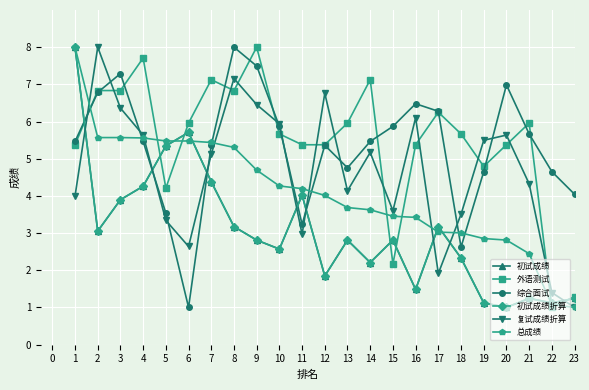

What is the value of the 初试成绩折算 point at the 17th from the left?

3.2